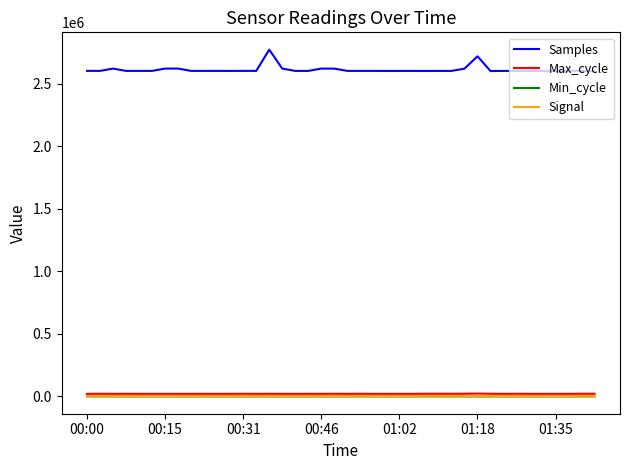

Which series has the largest total across all categories?

Samples